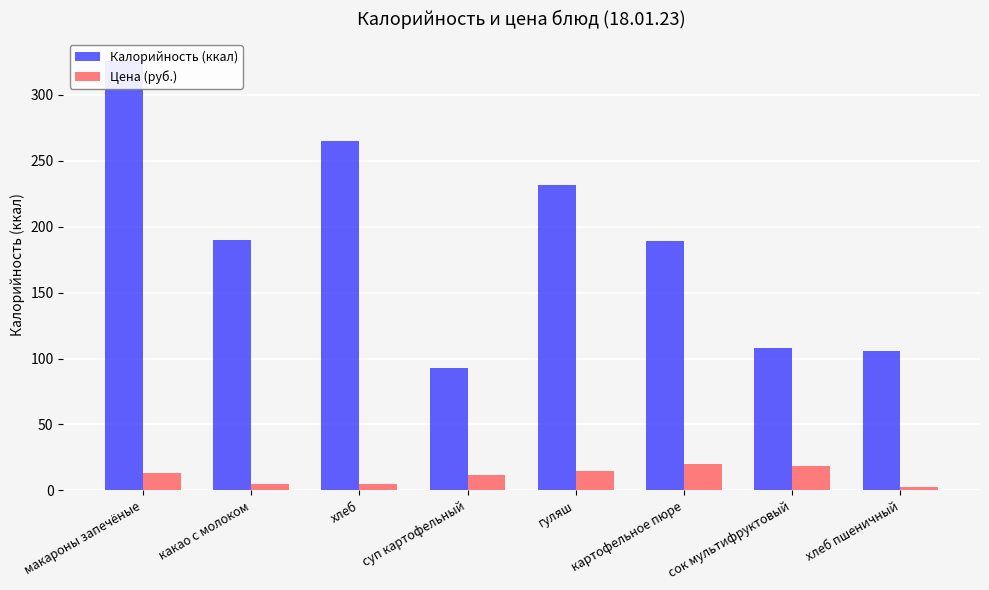

The Калорийность (ккал) series shows 499.9 at макароны запечёные. True or false?

False